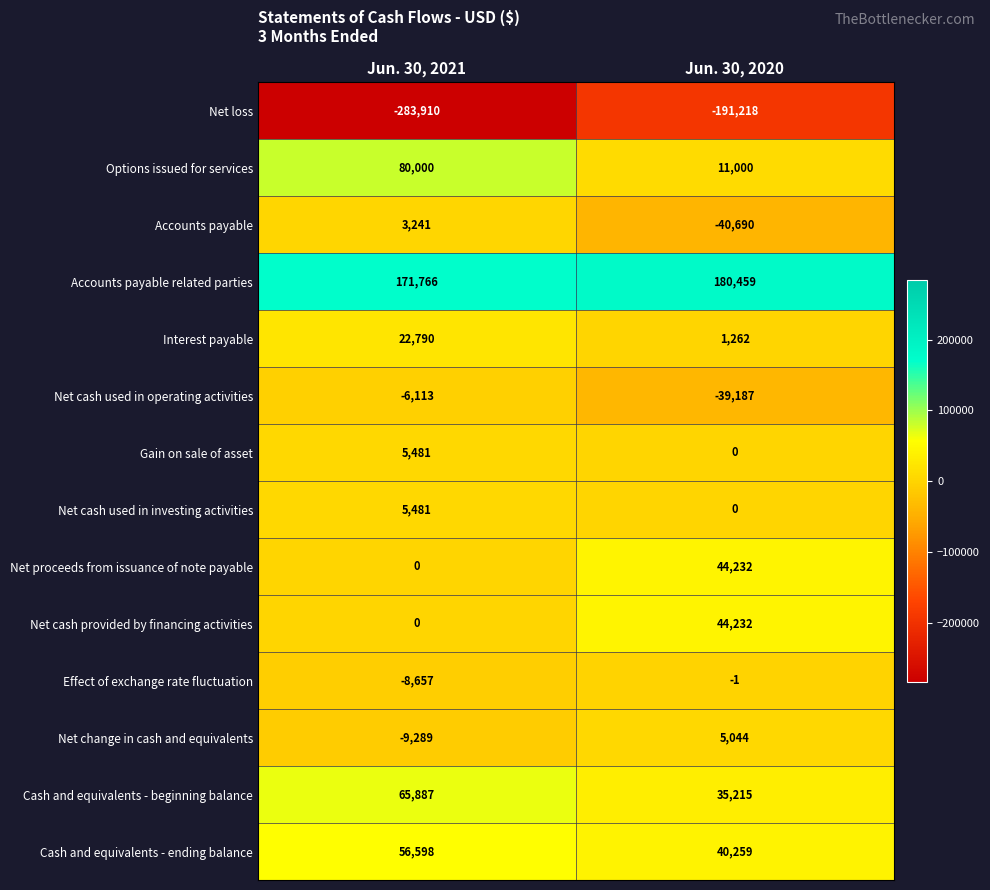

Rank the categories by Net loss value from highest to lowest.

Jun. 30, 2020, Jun. 30, 2021